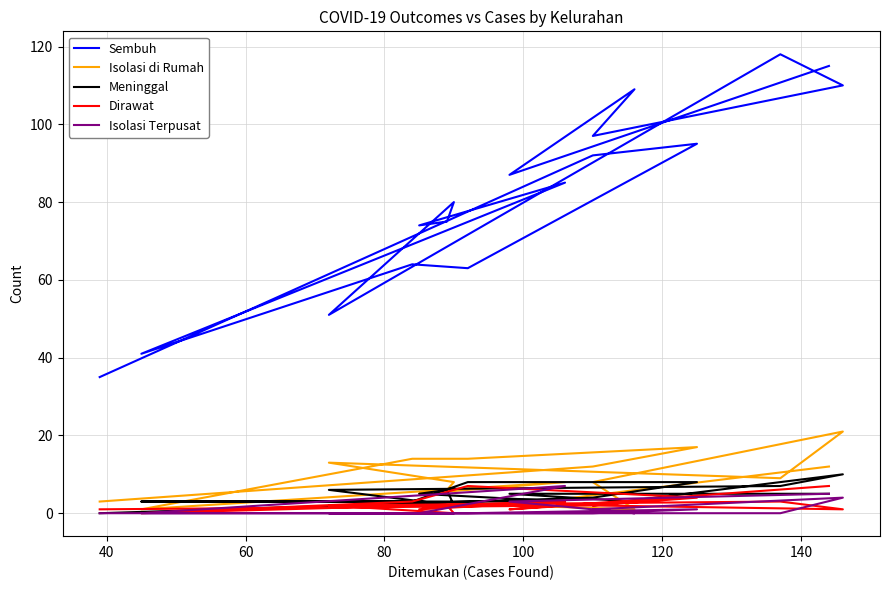

What is the maximum value shown in the chart?

118